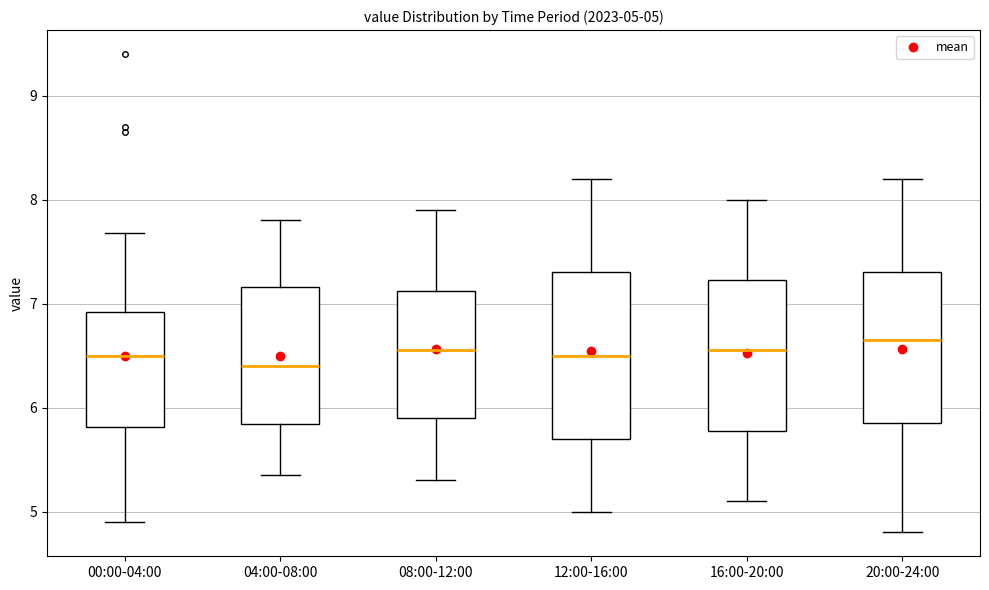

Which box has the highest median line?

20:00-24:00